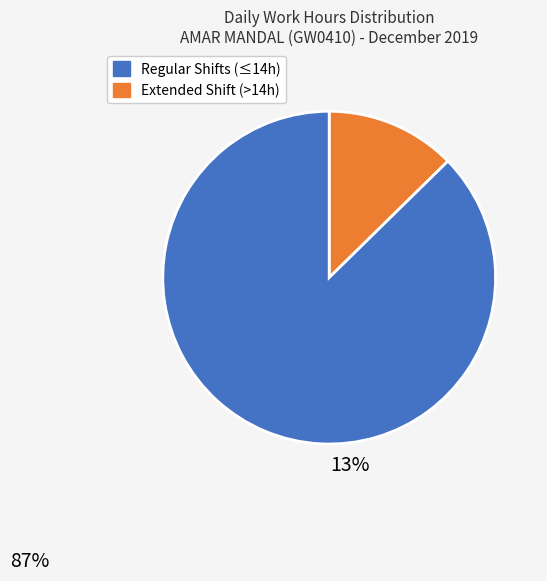

Is there any slice that represents more than half of the pie?

Yes